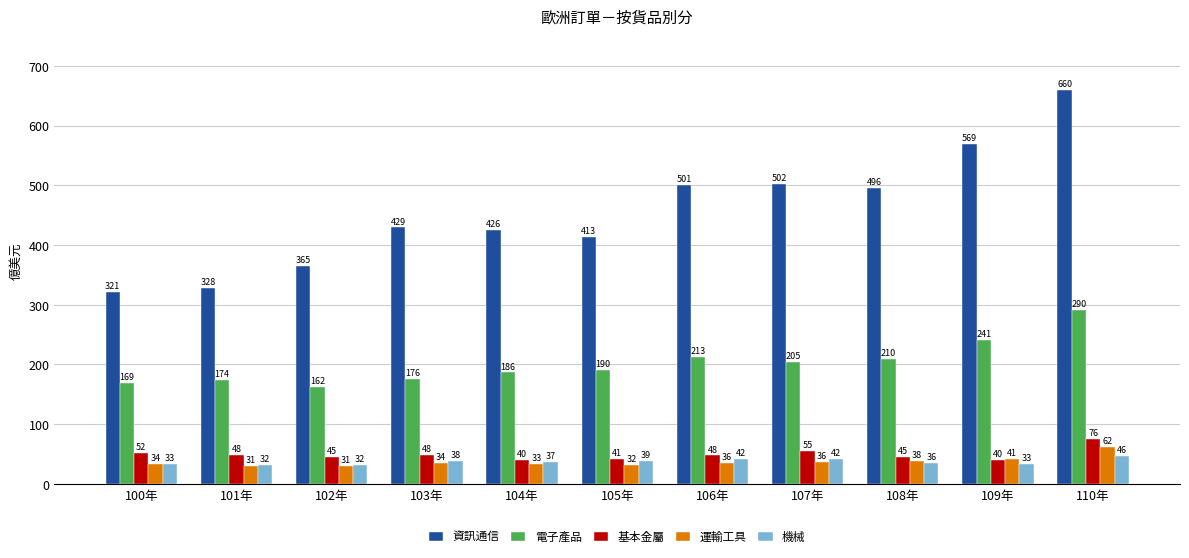

The 運輸工具 series shows 35.9 at 107年. True or false?

True